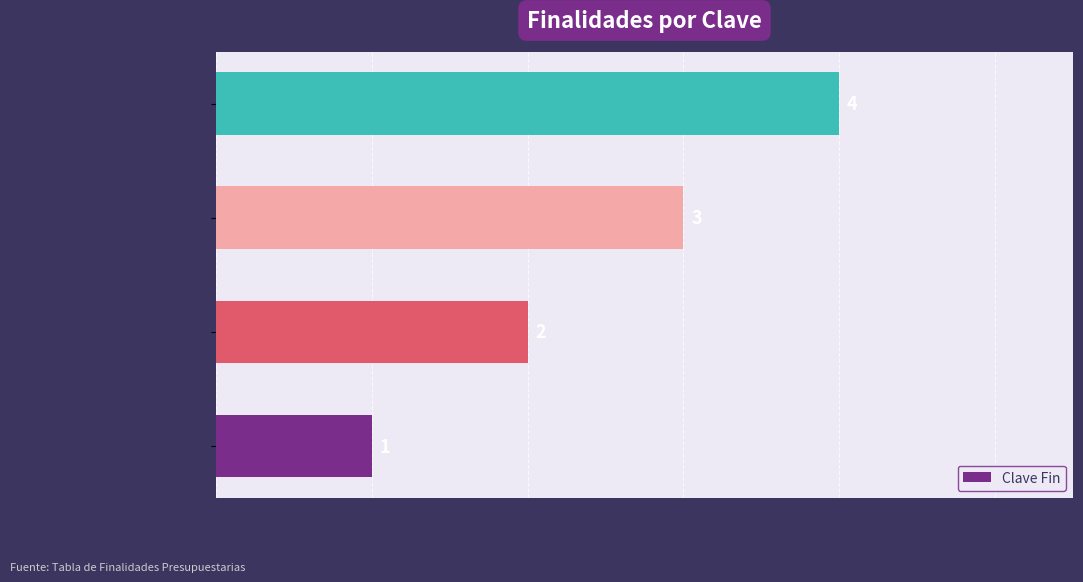

At which category does the chart reach its minimum across all series?

Gobierno